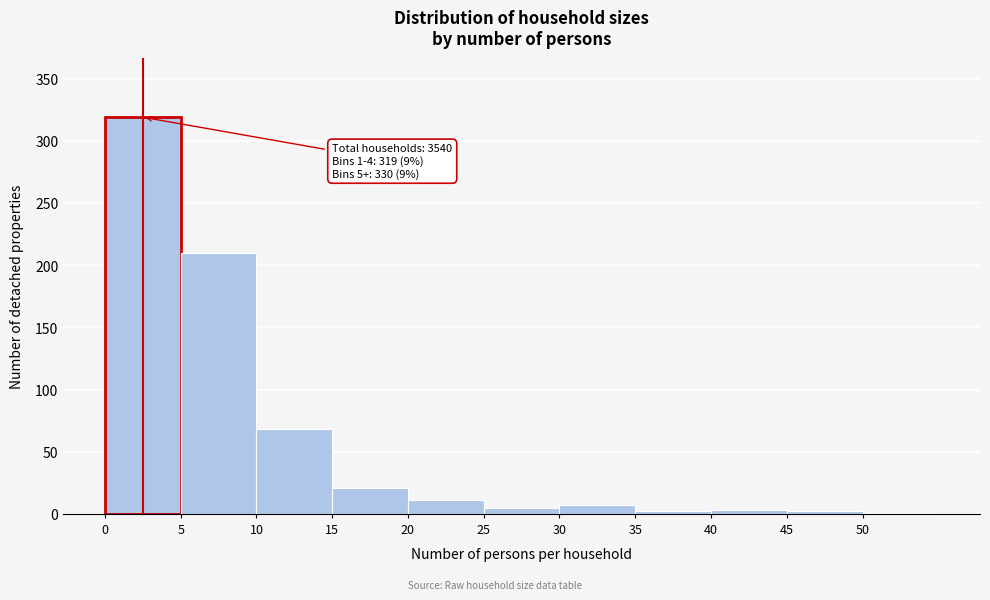

Which range on the x-axis has the tallest bar?

0 to 5